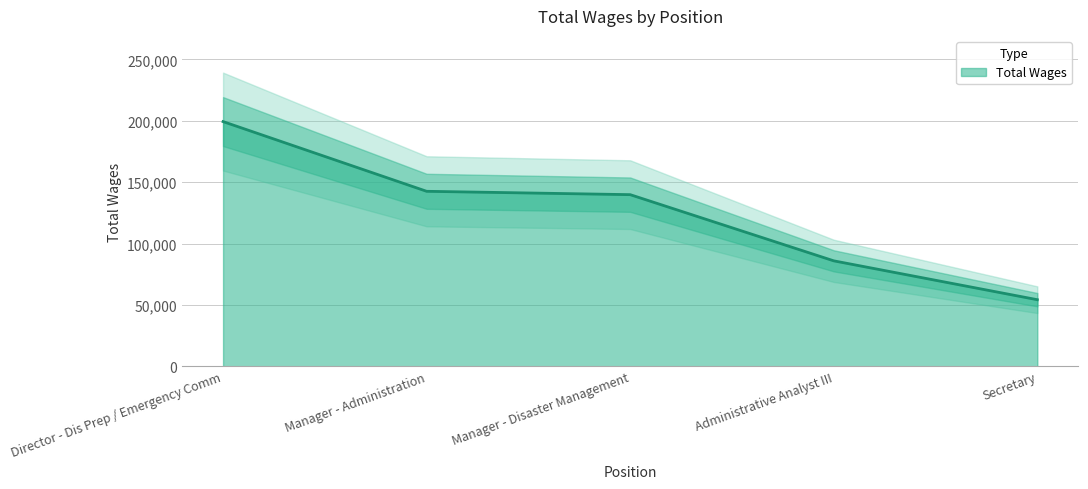

What is the sum of the values at Secretary and Manager - Disaster Management?

194155